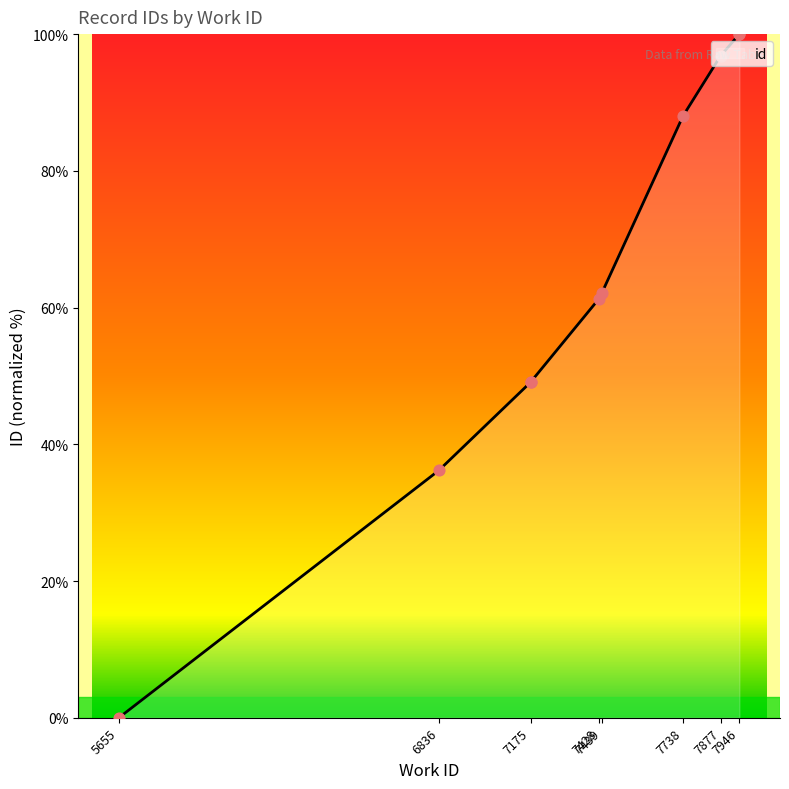

What is the change in value from 5655 to 7738?

+88.0